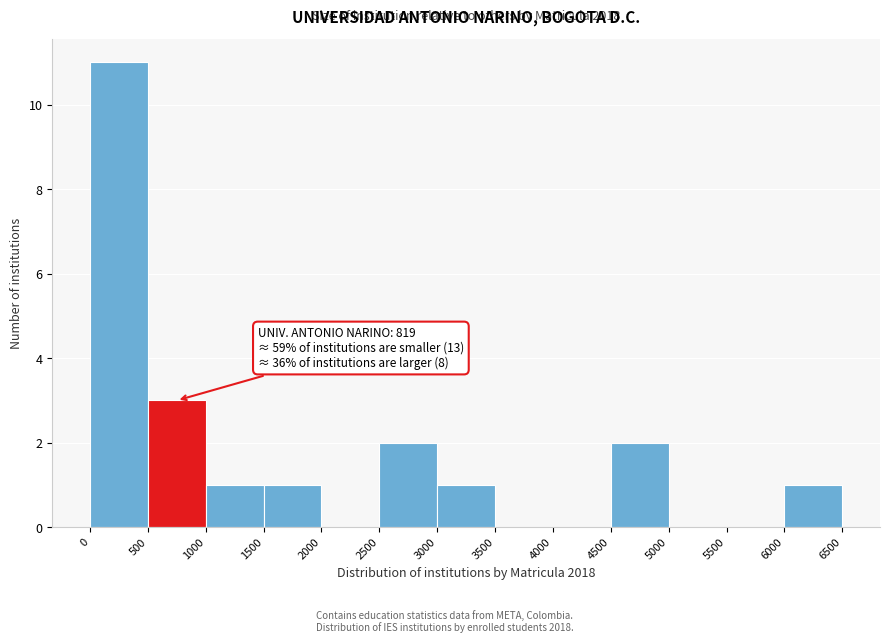

Which range on the x-axis has the tallest bar?

0 to 500